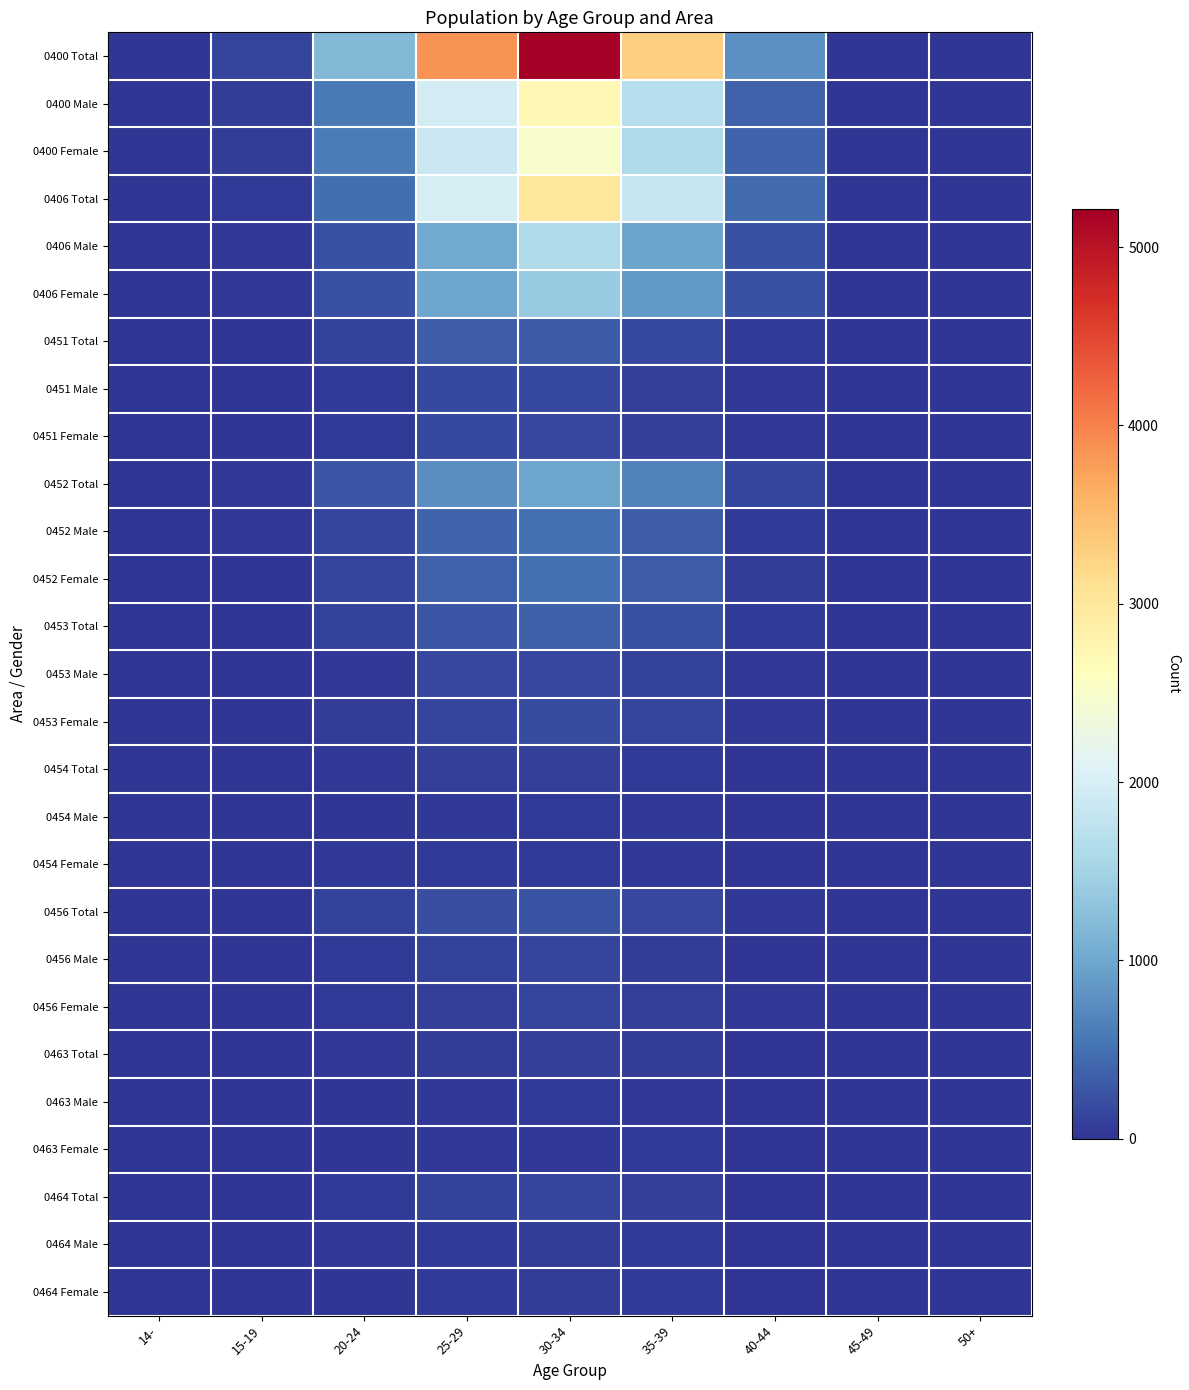

What is the difference between the highest and lowest values at 40-44?

777